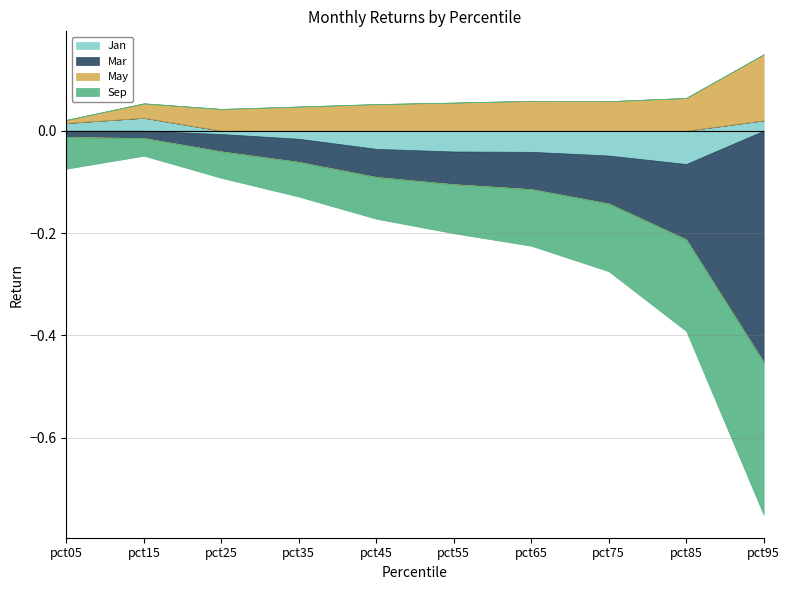

True or false: Sep and May intersect in this chart.

False